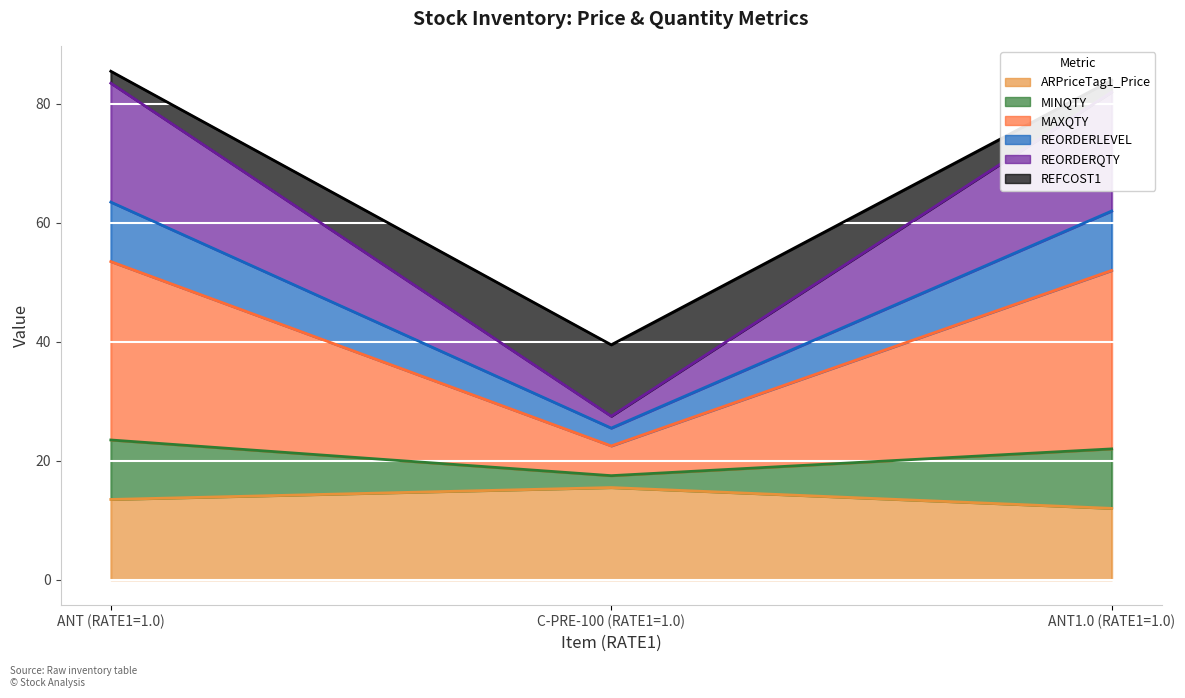

Rank the categories by REORDERLEVEL value from highest to lowest.

ANT (RATE1=1.0), ANT1.0 (RATE1=1.0), C-PRE-100 (RATE1=1.0)